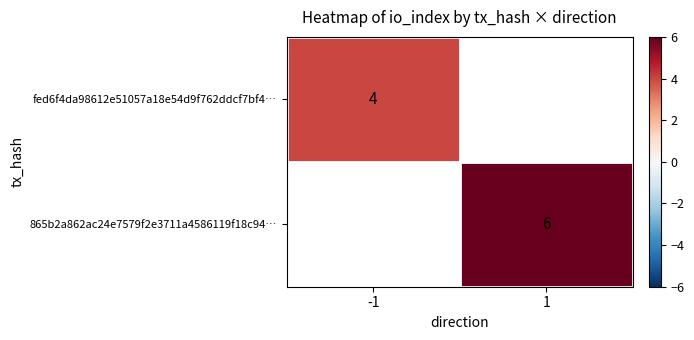

How many distinct data groups are displayed?

2